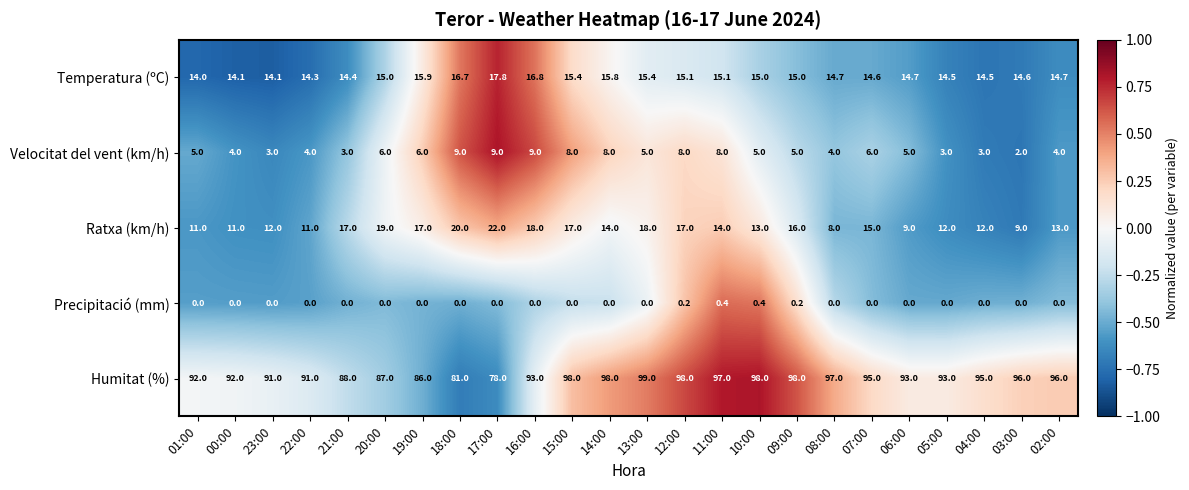

What is the minimum value shown in the chart?

0.0